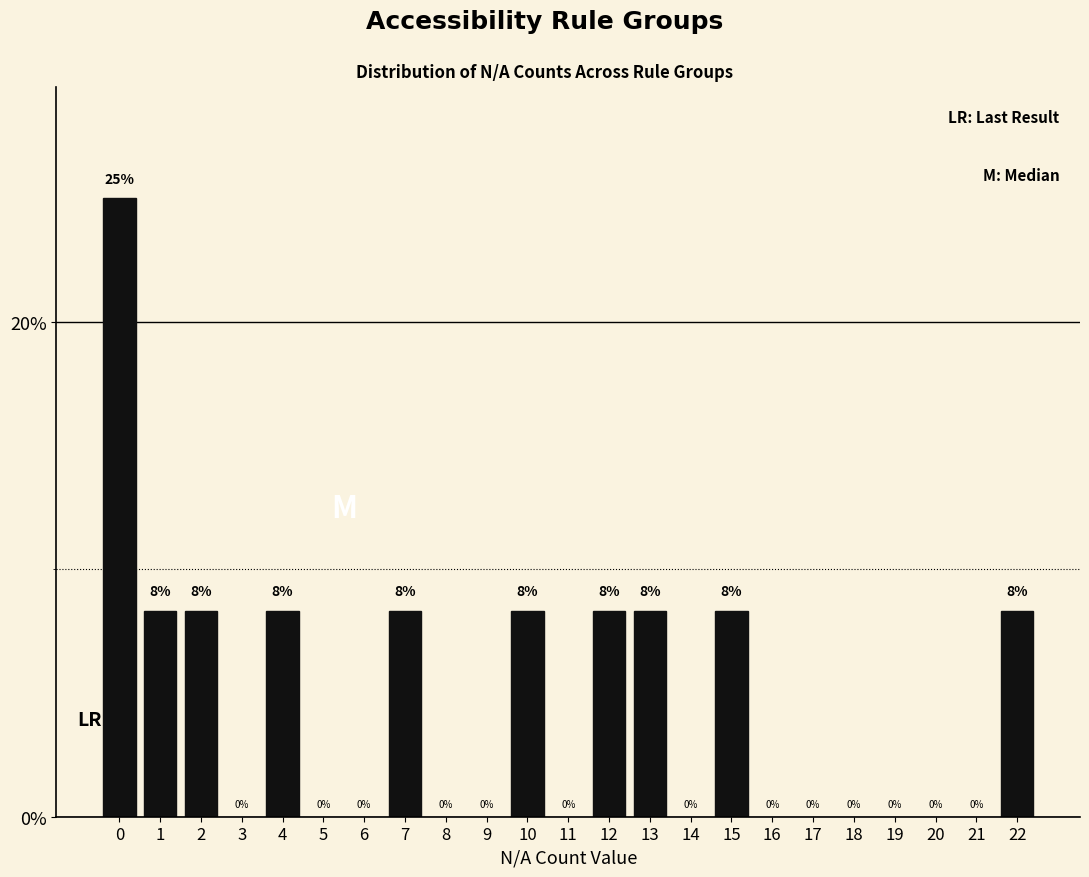

Does the chart contain any negative values?

No